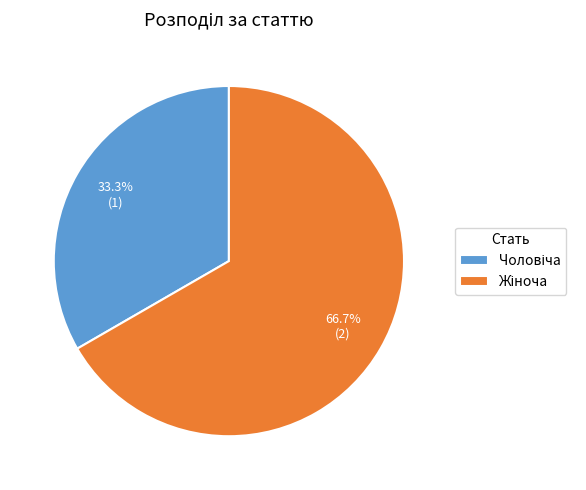

Does any single category account for the majority?

Yes